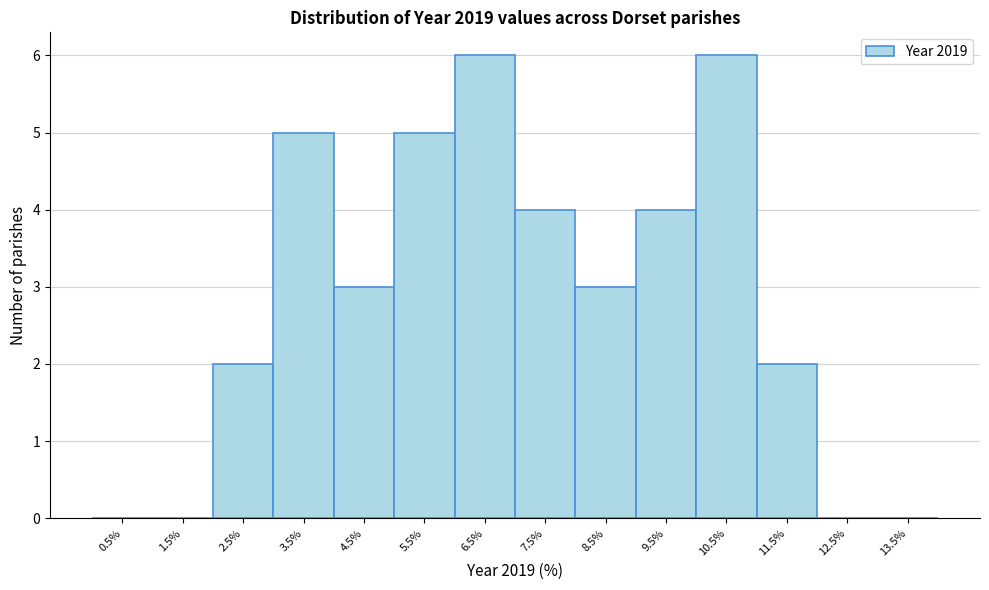

How tall is the bar that spans 2 to 3 on the x-axis? The values are not printed on the chart, so give them approximately, as read against the axis.

2